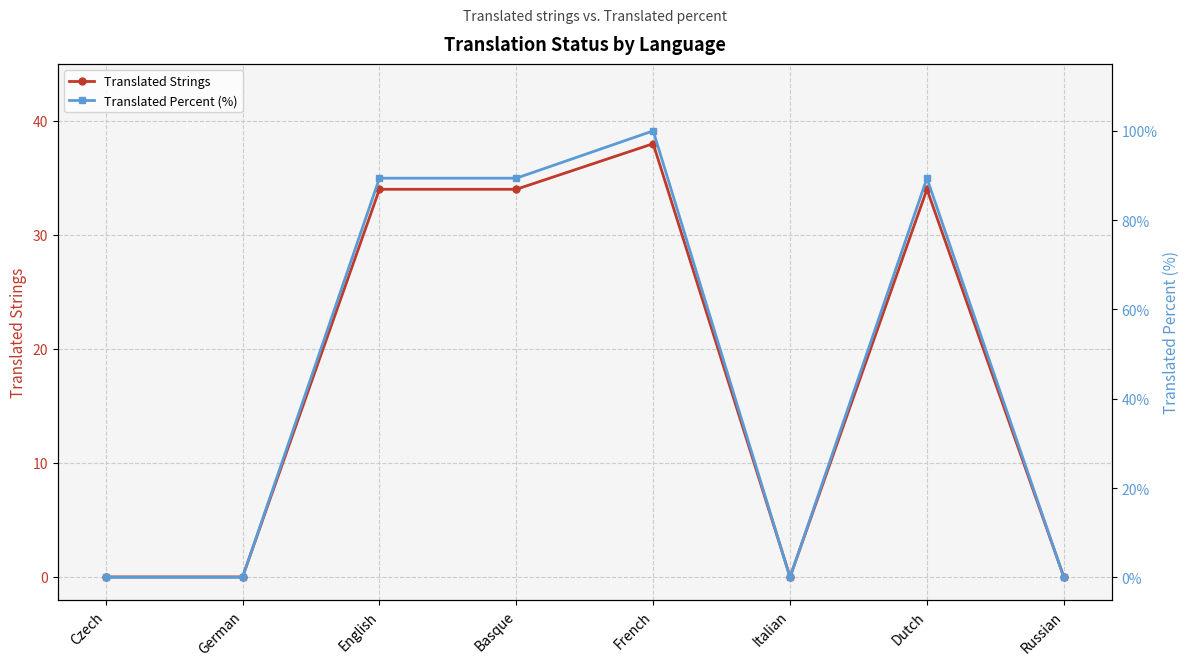

At which label is Translated Percent (%) closest to 50?

English